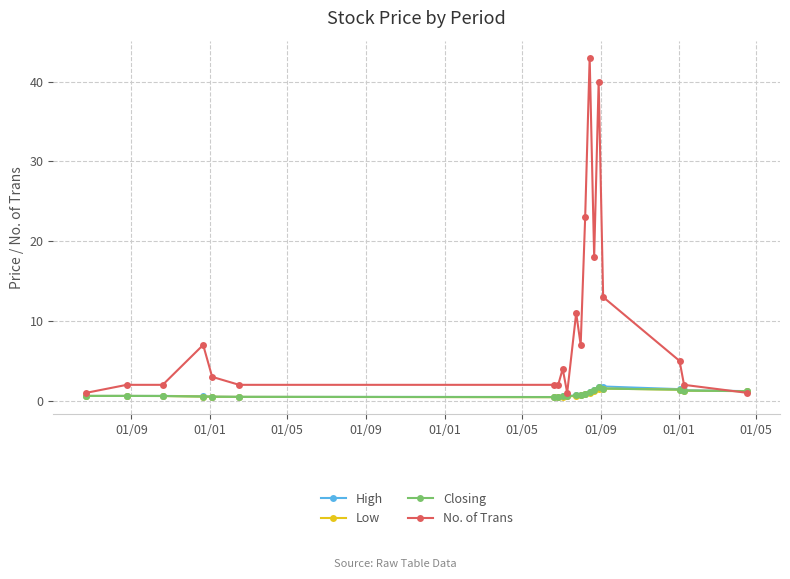

How many lines are shown in the chart?

4